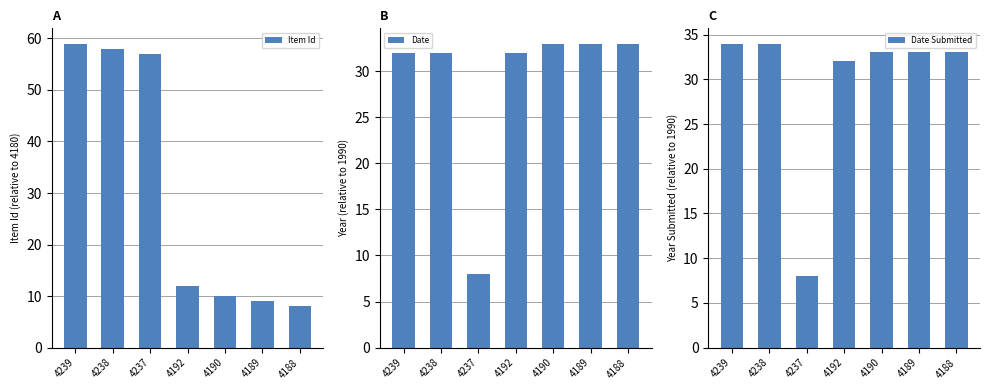

At 4189, list the series in order from smallest to largest.

Item Id, Date, Date Submitted